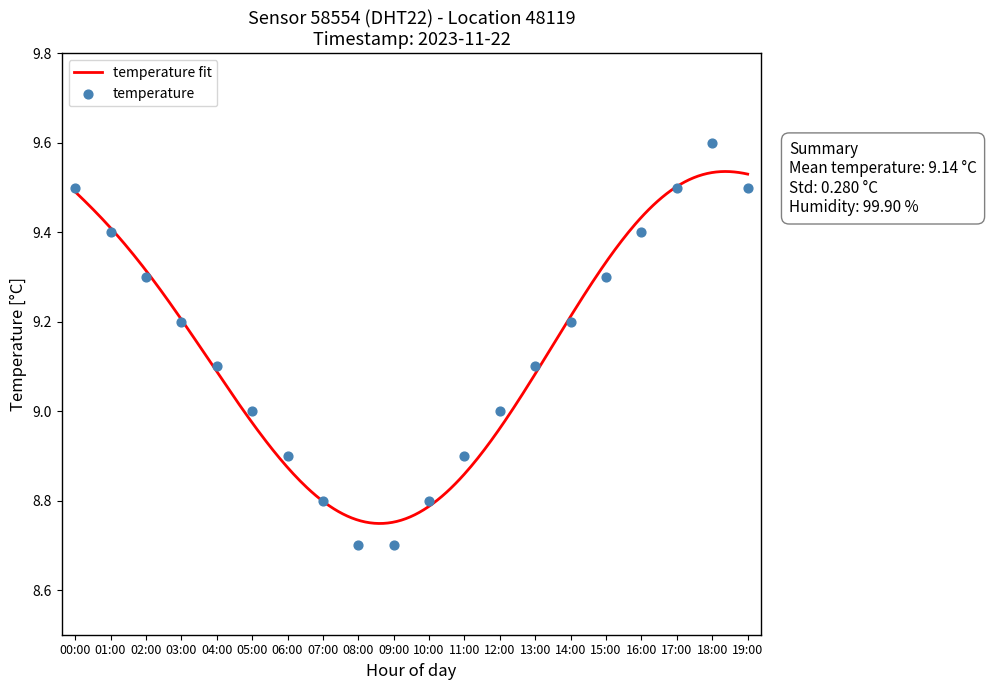

What is the change in value from 05:00 to 18:00?

+0.6